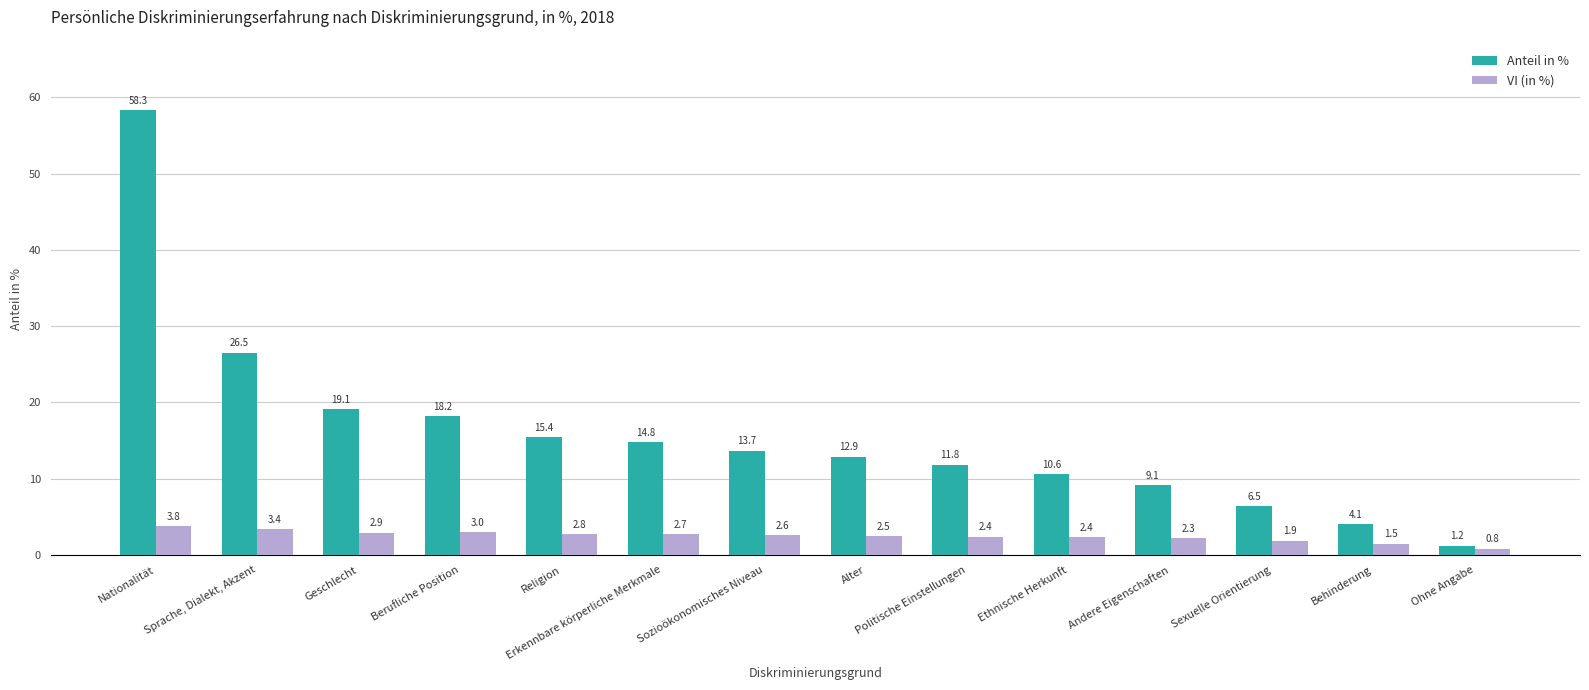

At which label does Anteil in % first exceed 13?

Nationalität